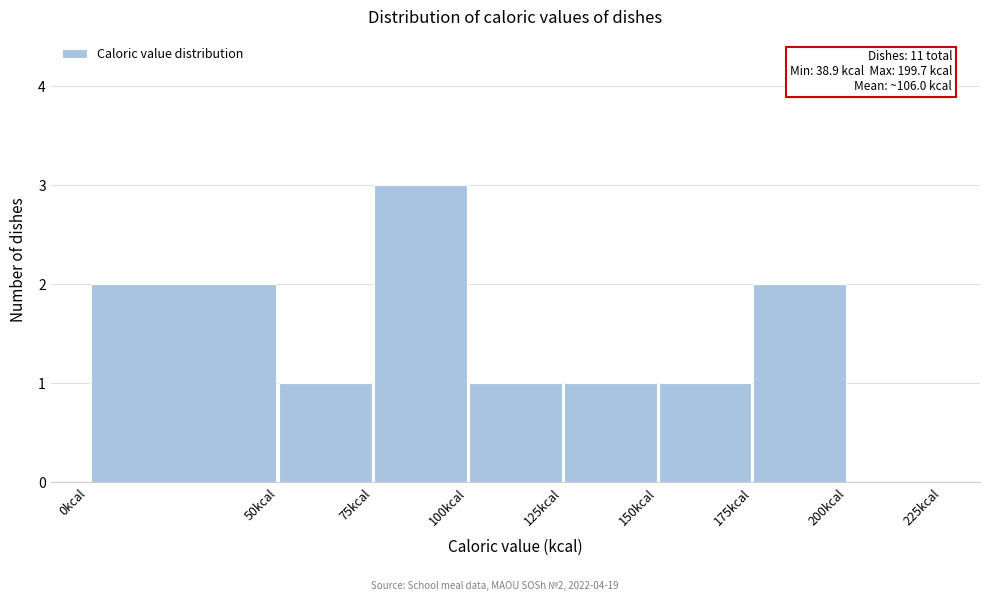

Over which range of the x-axis is the bar tallest?

75 to 100